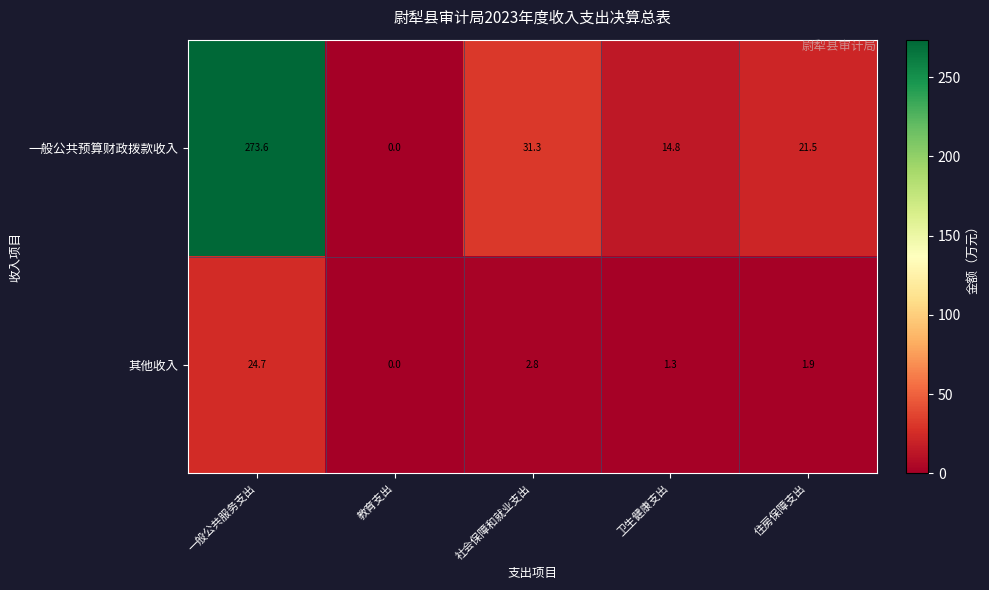

List the series in order of their peak value, highest first.

一般公共预算财政拨款收入, 其他收入